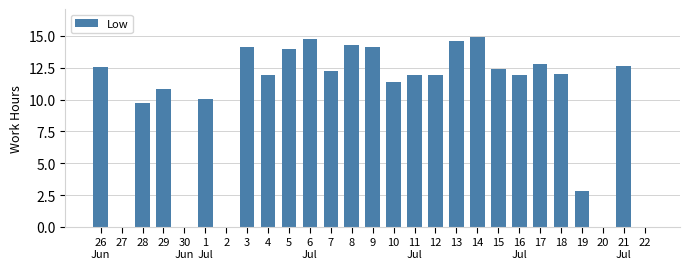

Is it true that the value at 15 is 6.0?

False